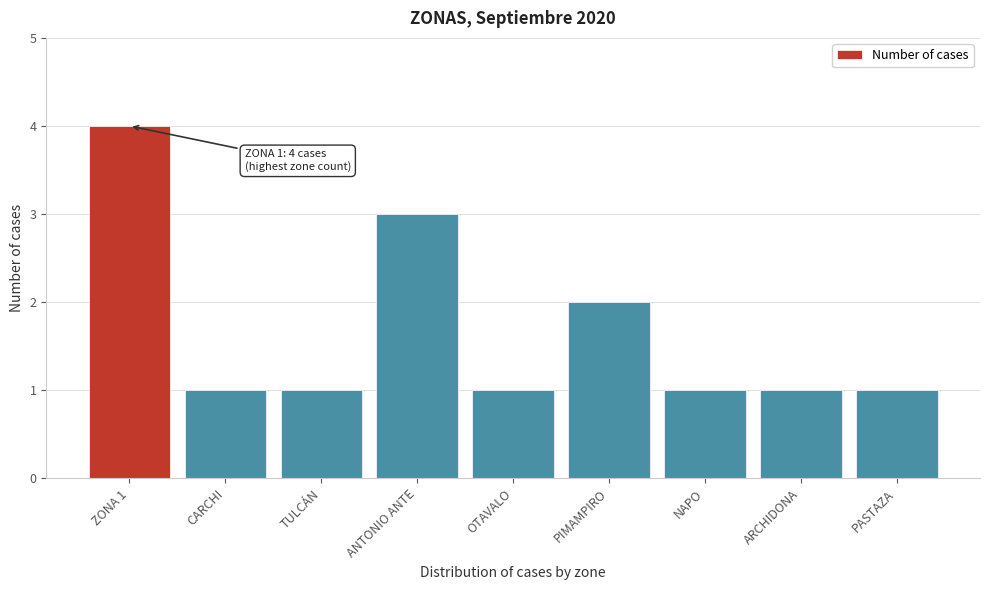

Reading left to right, extract all data points from this chart.

ZONA 1=4	CARCHI=1	TULCÁN=1	ANTONIO ANTE=3	OTAVALO=1	PIMAMPIRO=2	NAPO=1	ARCHIDONA=1	PASTAZA=1